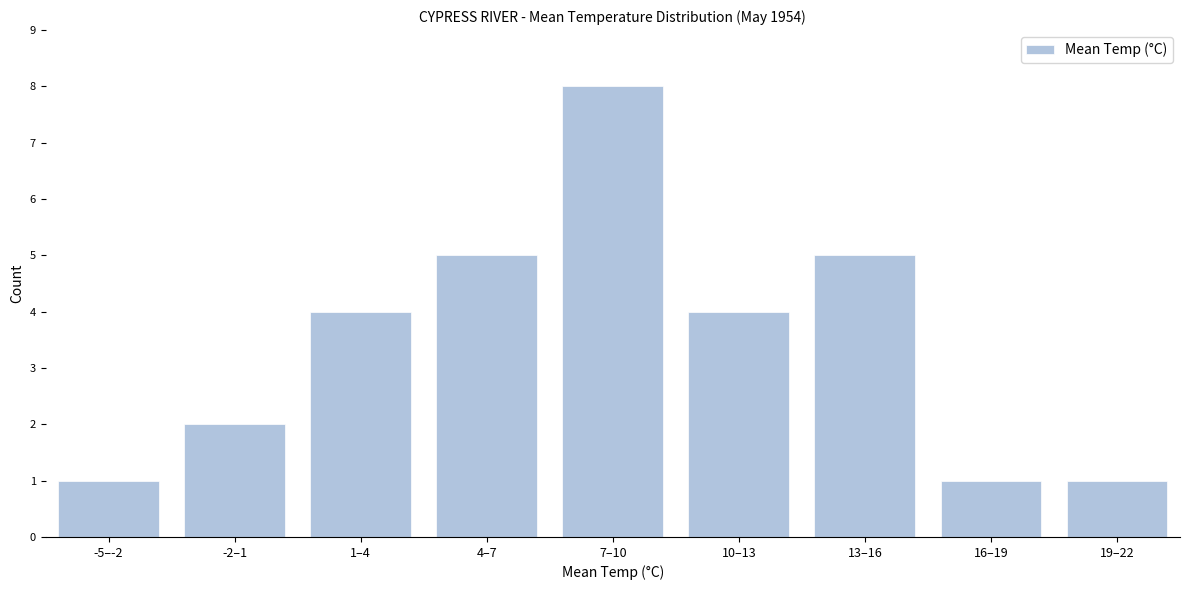

Reading left to right, transcribe all the data shown in this chart.

-5–-2=1	-2–1=2	1–4=4	4–7=5	7–10=8	10–13=4	13–16=5	16–19=1	19–22=1